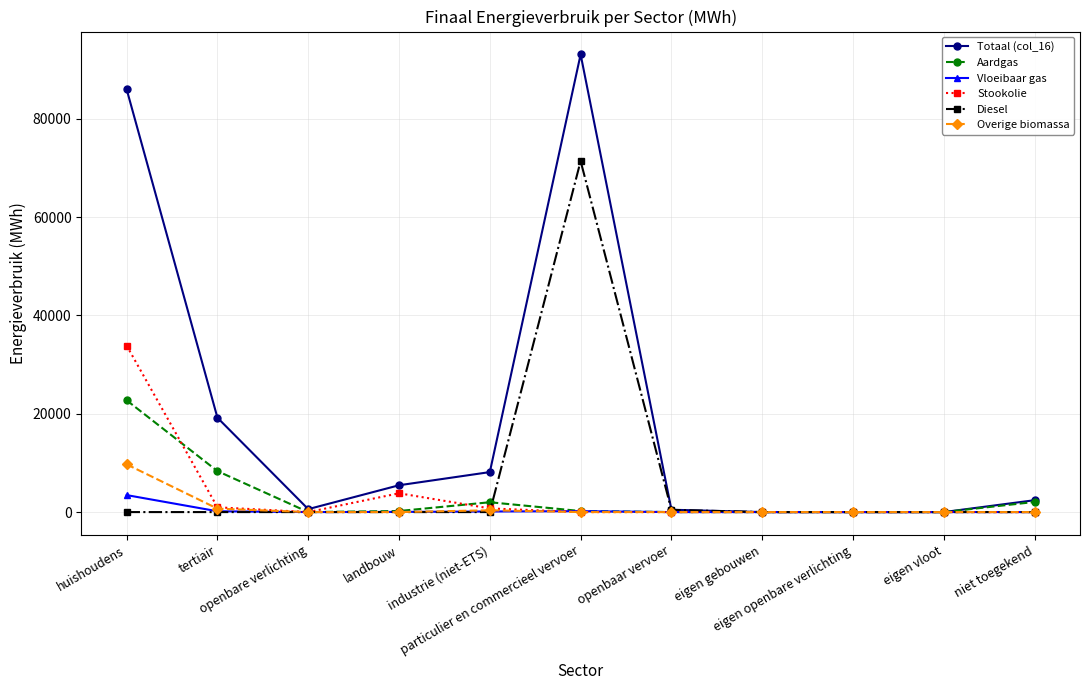

Rank the series by their maximum value, from highest to lowest.

Totaal (col_16), Diesel, Stookolie, Aardgas, Overige biomassa, Vloeibaar gas